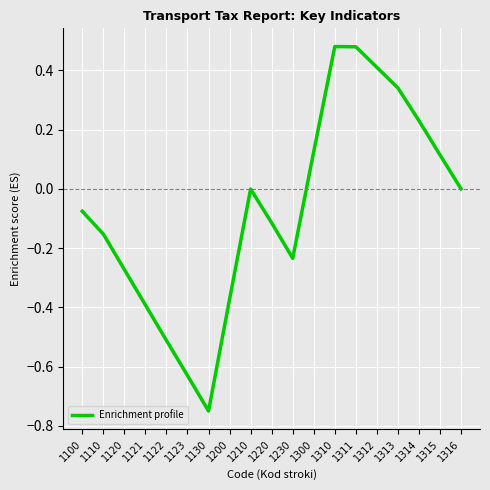

Is it true that the value at 1210 is -0.0?

True